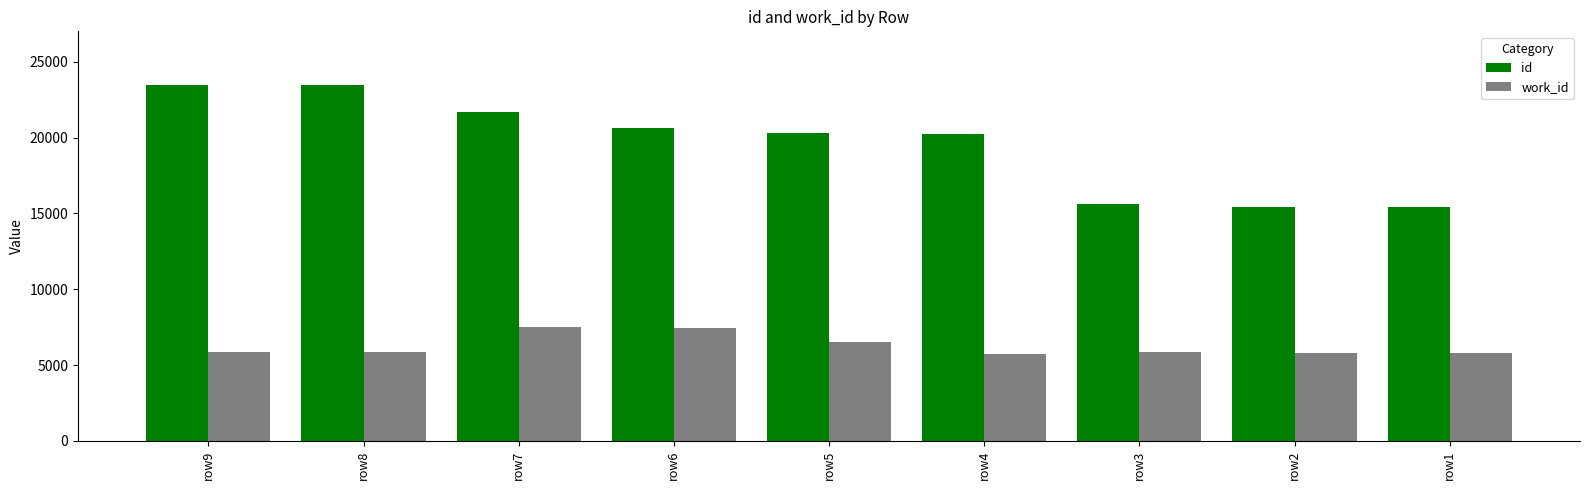

List the series in order of their overall mean, highest first.

id, work_id